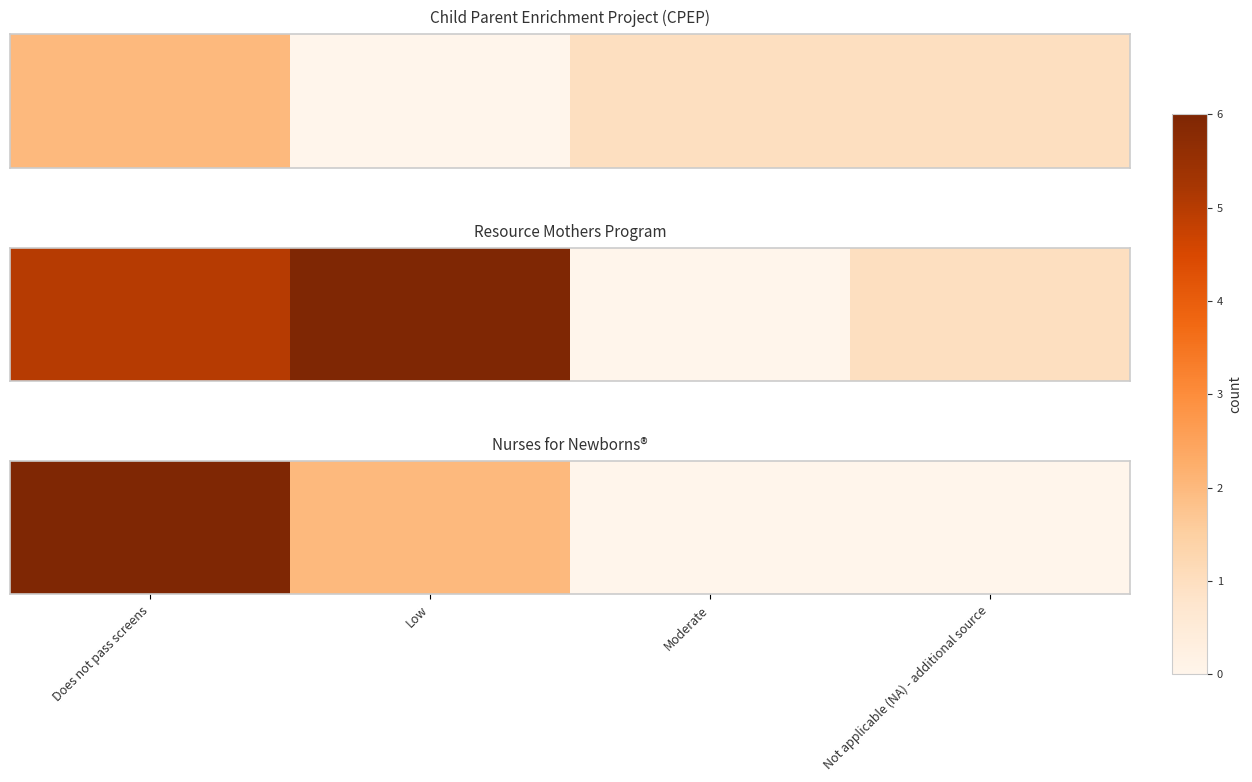

What is the approximate value at Does not pass screens?

6